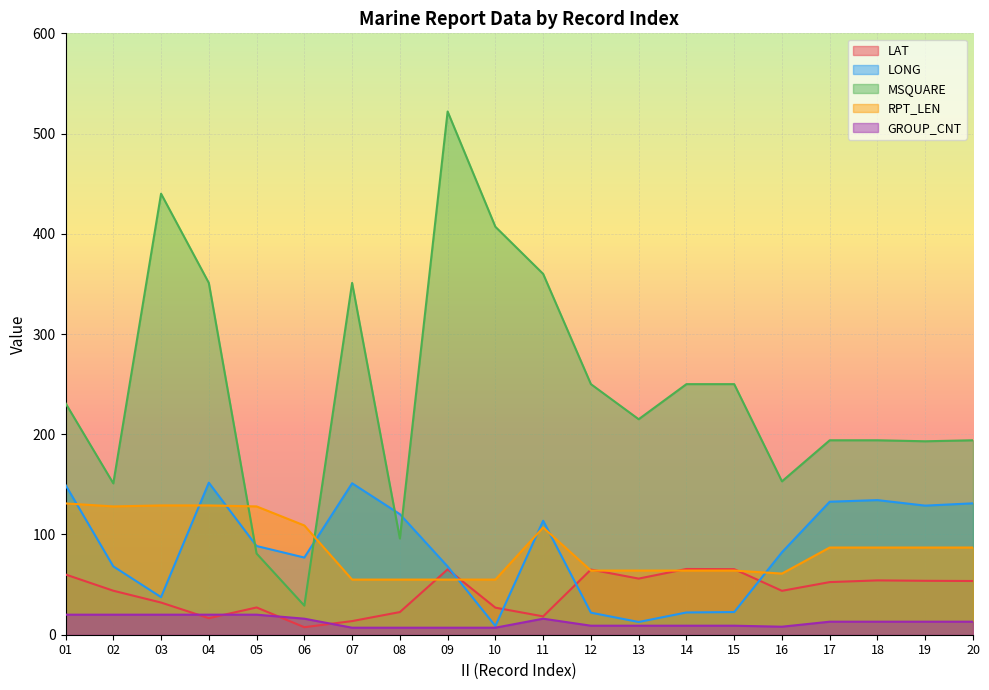

What are all the series names shown in the legend?

LAT, LONG, MSQUARE, RPT_LEN, GROUP_CNT